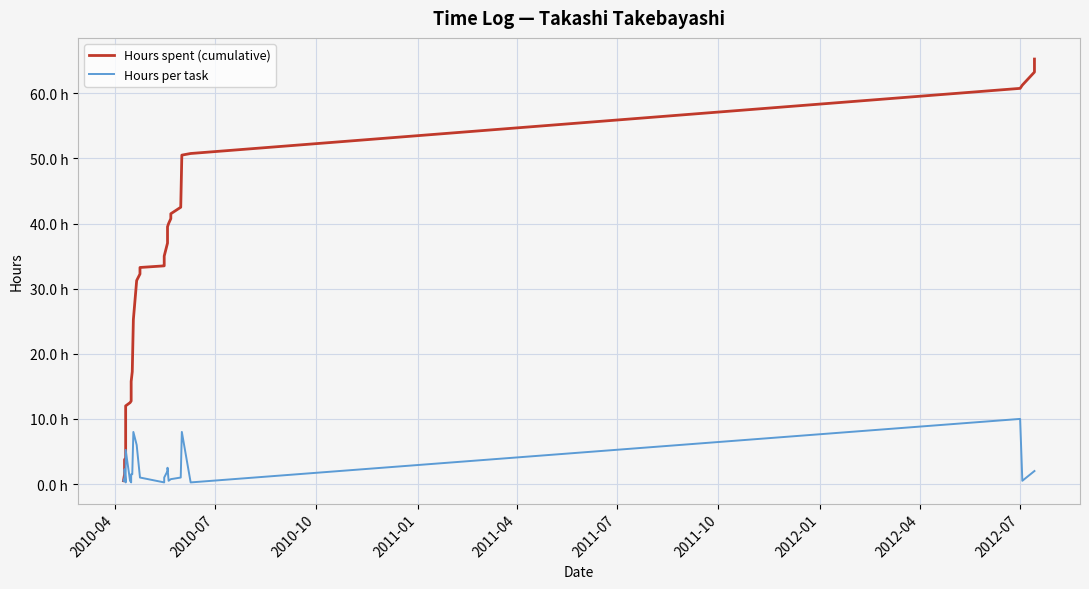

At 2011-04, list the series in order from smallest to largest.

Hours per task, Hours spent (cumulative)